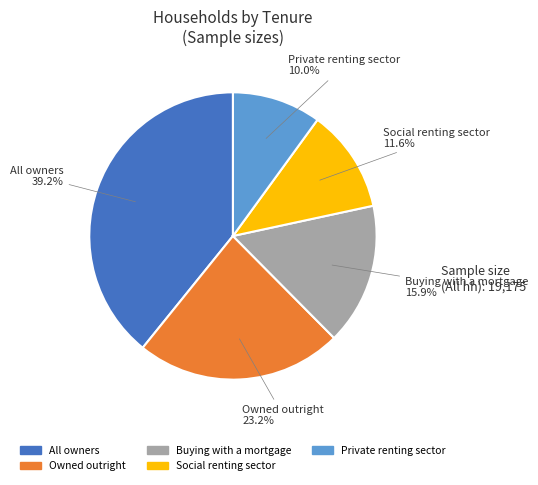

Does any single category account for the majority?

No